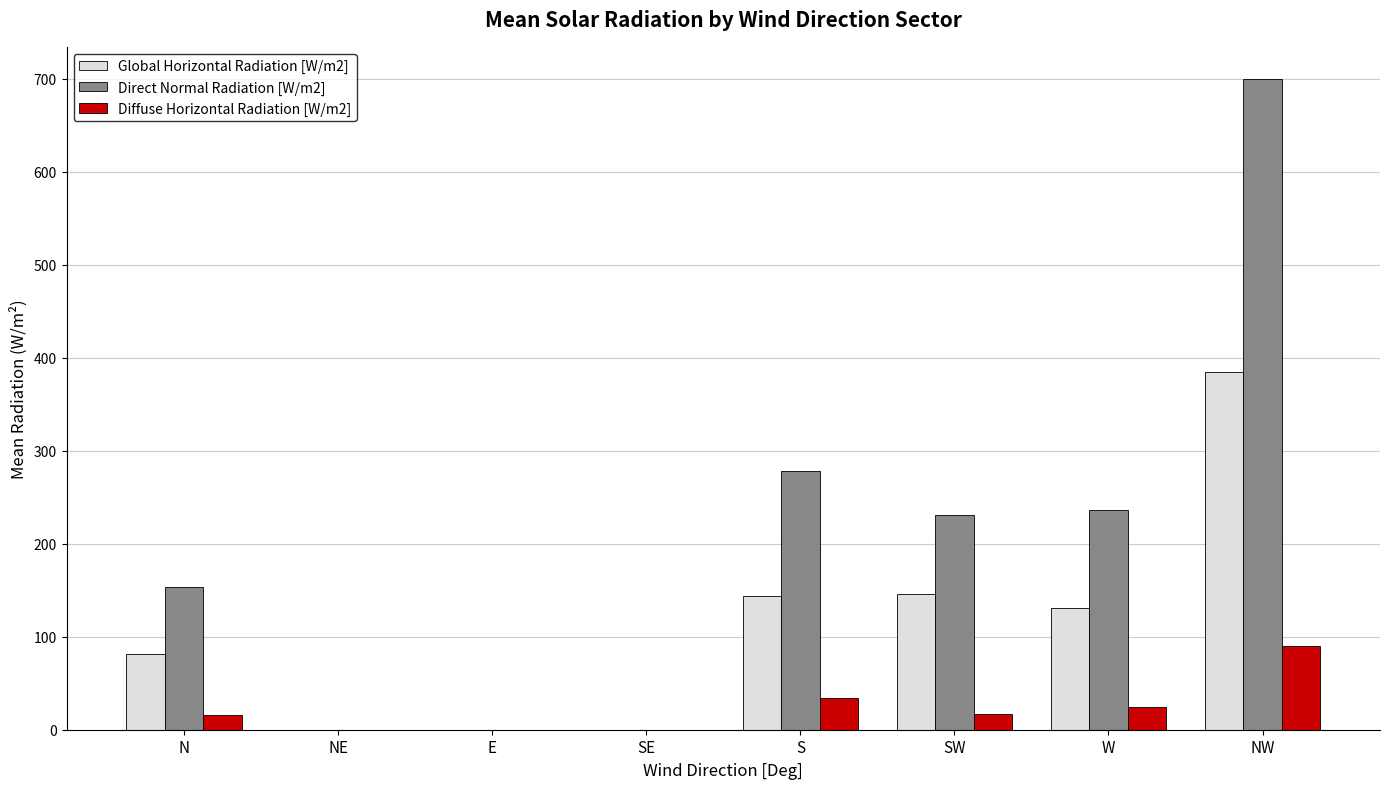

Read the Global Horizontal Radiation [W/m2] value at N.

81.7